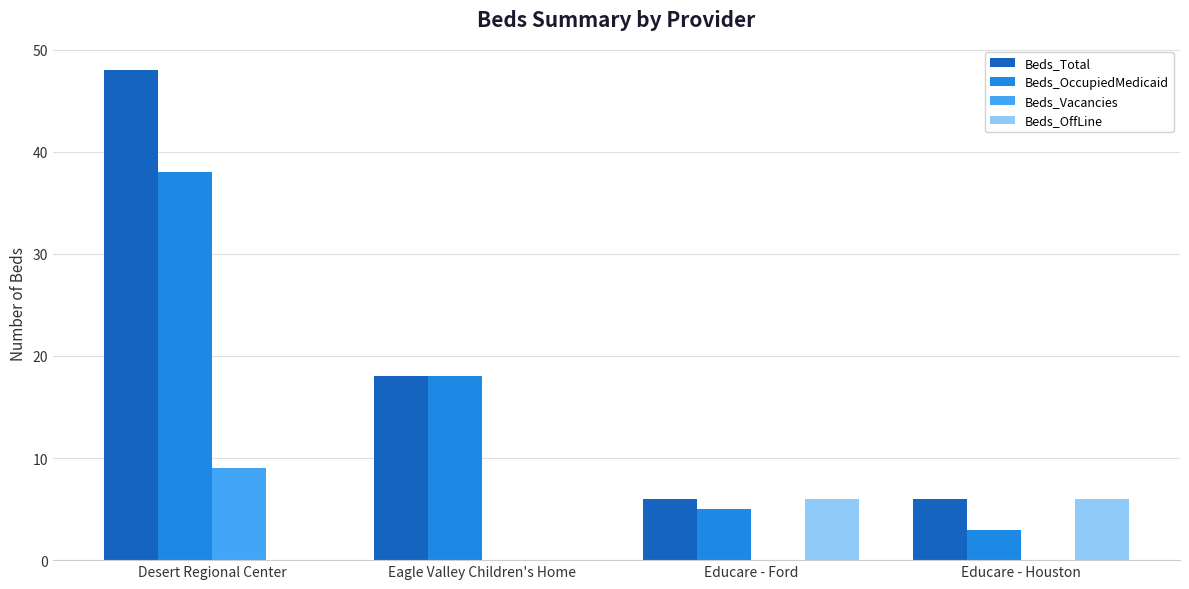

Which category has the highest value in the Beds_Total series?

Desert Regional Center